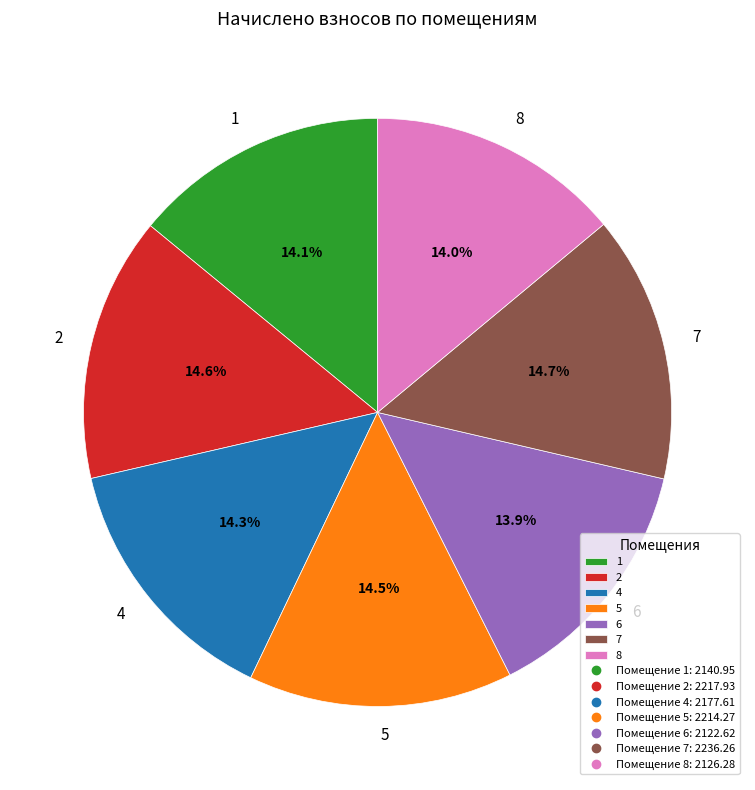

How much of the chart is everything except 1?

85.9%